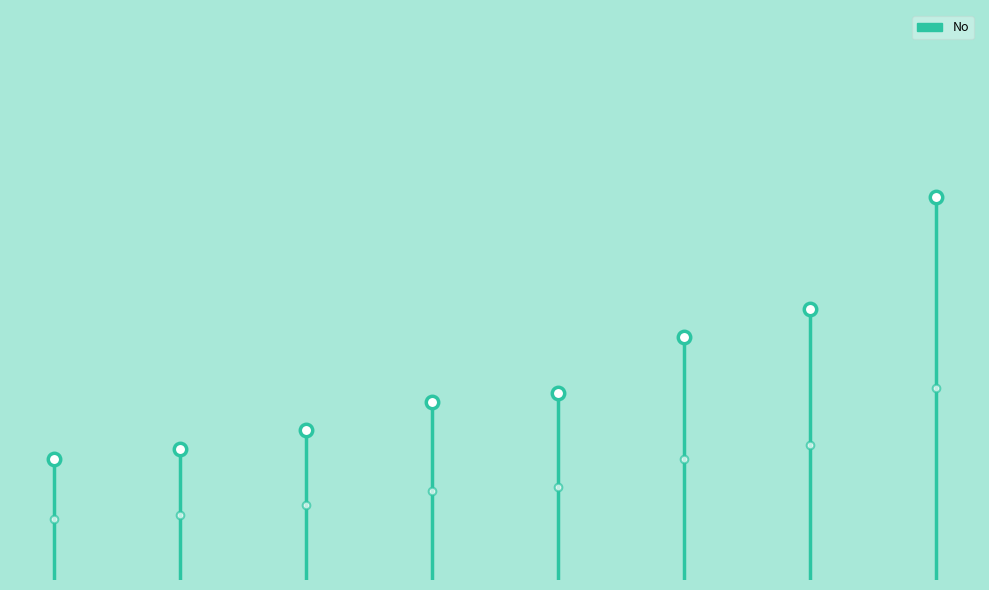

What is the change in value from E0090 to E0189?

+6